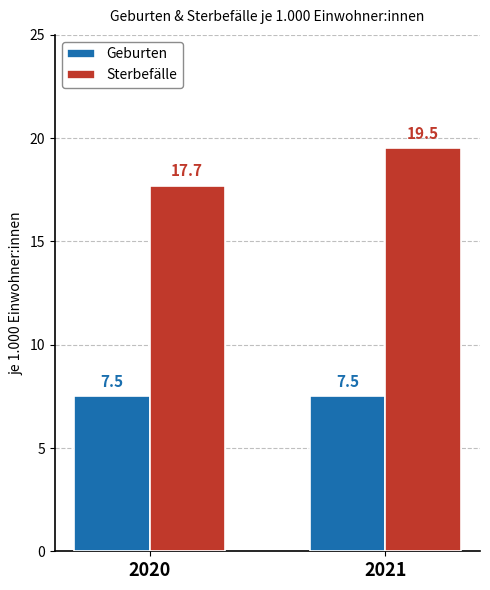

What is the sum of the Sterbefälle values at 2021 and 2020?

37.2